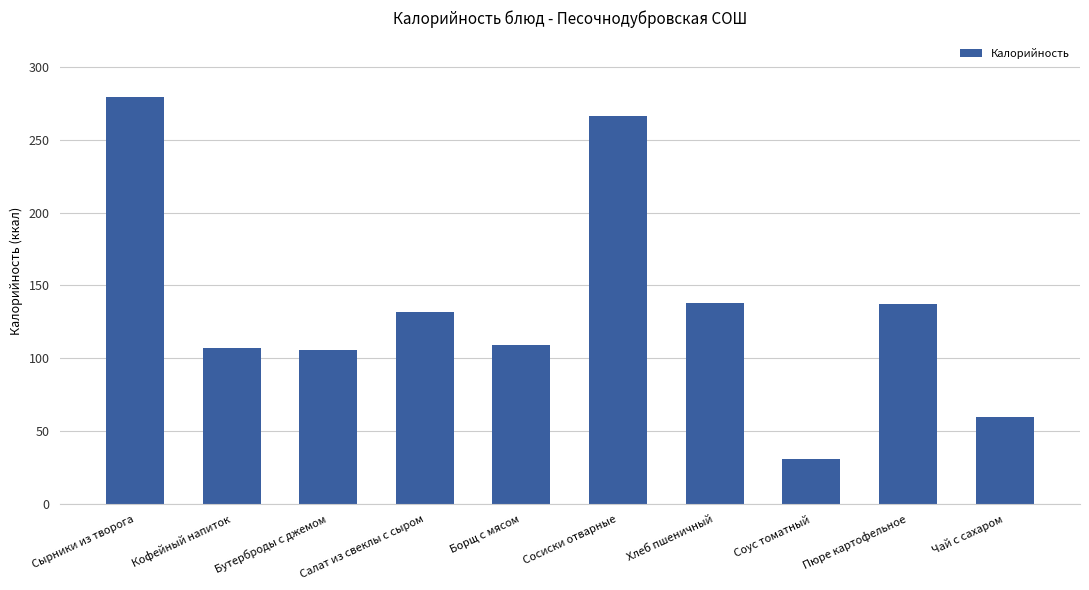

What is the change in value from Салат из свеклы с сыром to Пюре картофельное?

+5